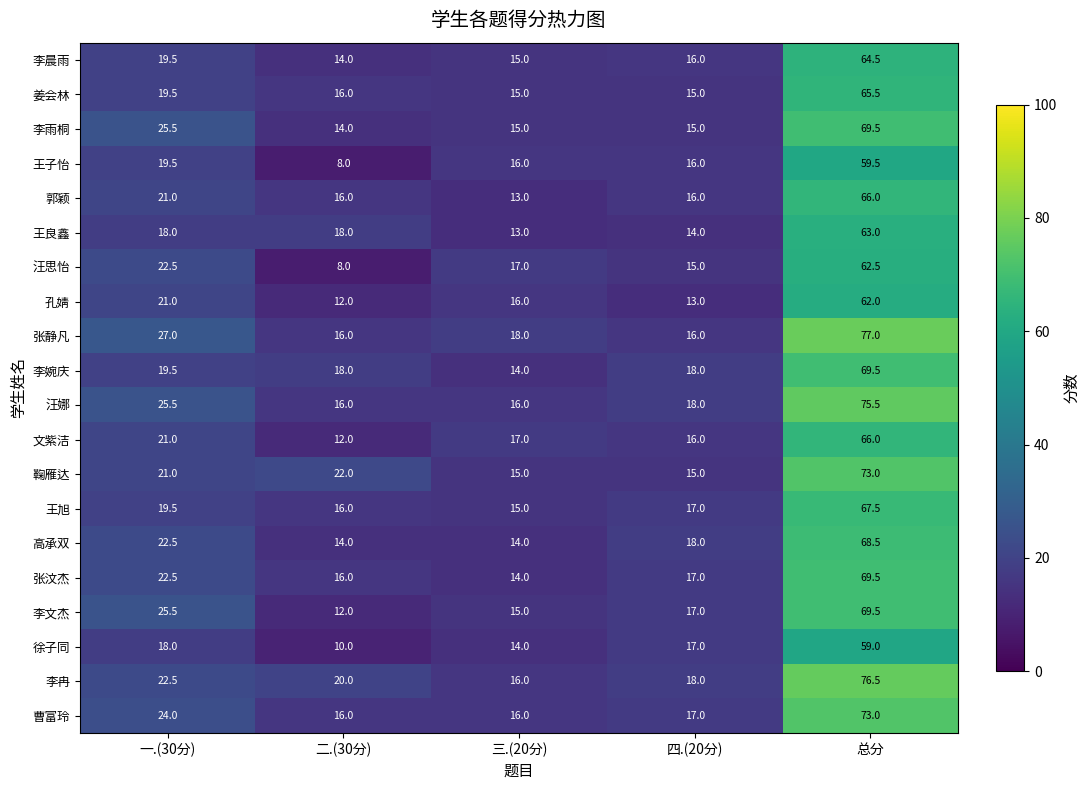

At which label does 文紫洁 reach its peak?

总分